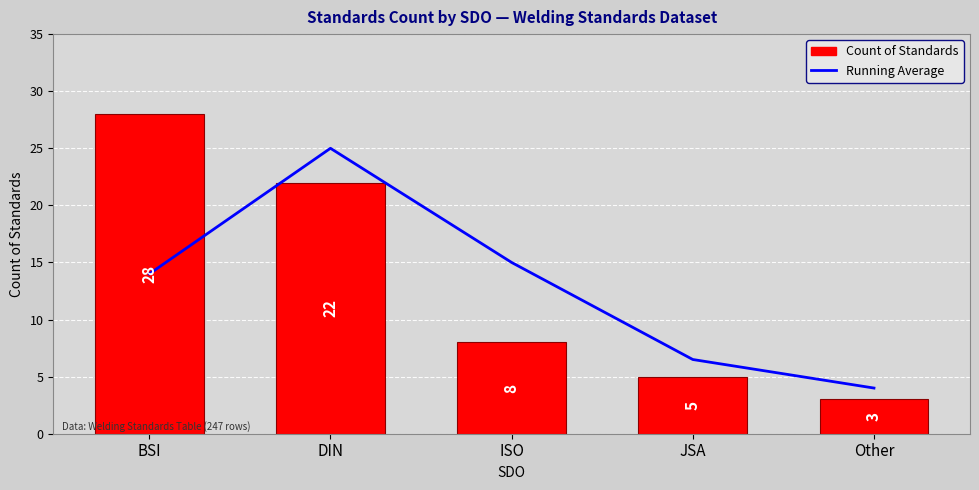

The Running Average series shows 7.6 at BSI. True or false?

False